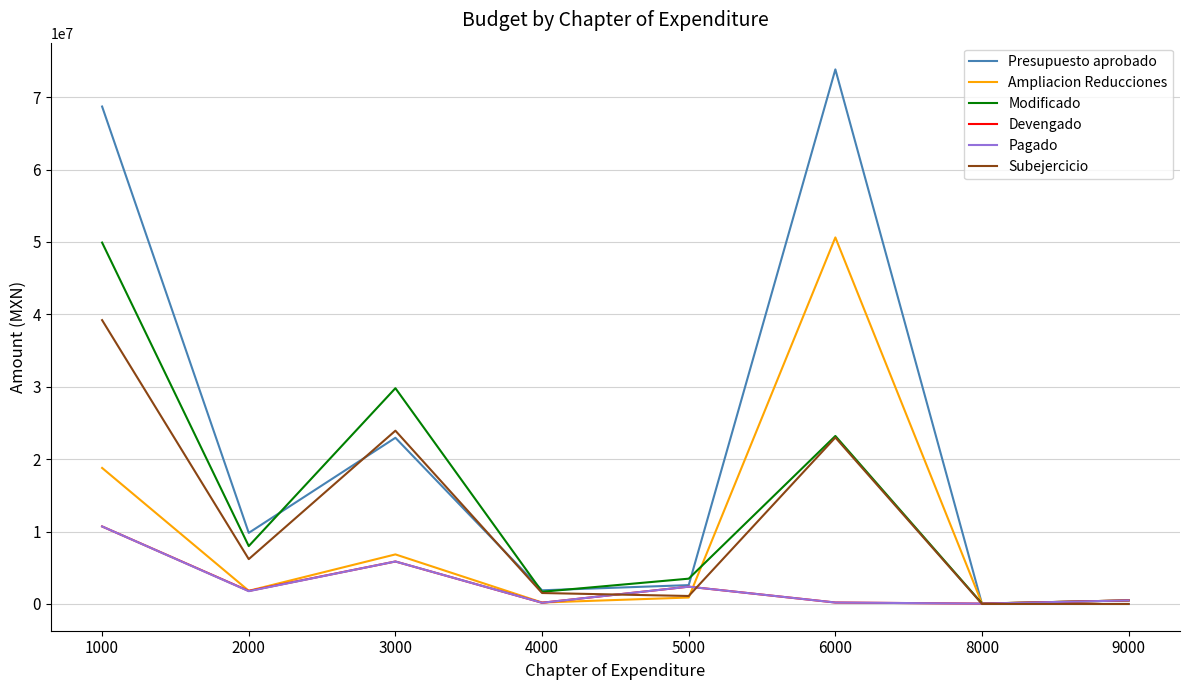

How many interior local peaks does the Ampliacion Reducciones series have?

2